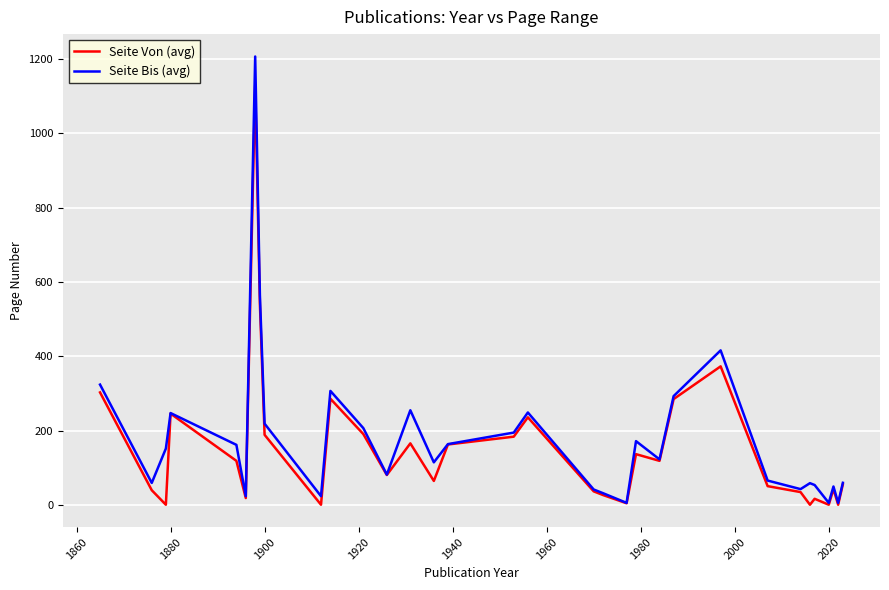

List the series in order of their peak value, lowest first.

Seite Von (avg), Seite Bis (avg)